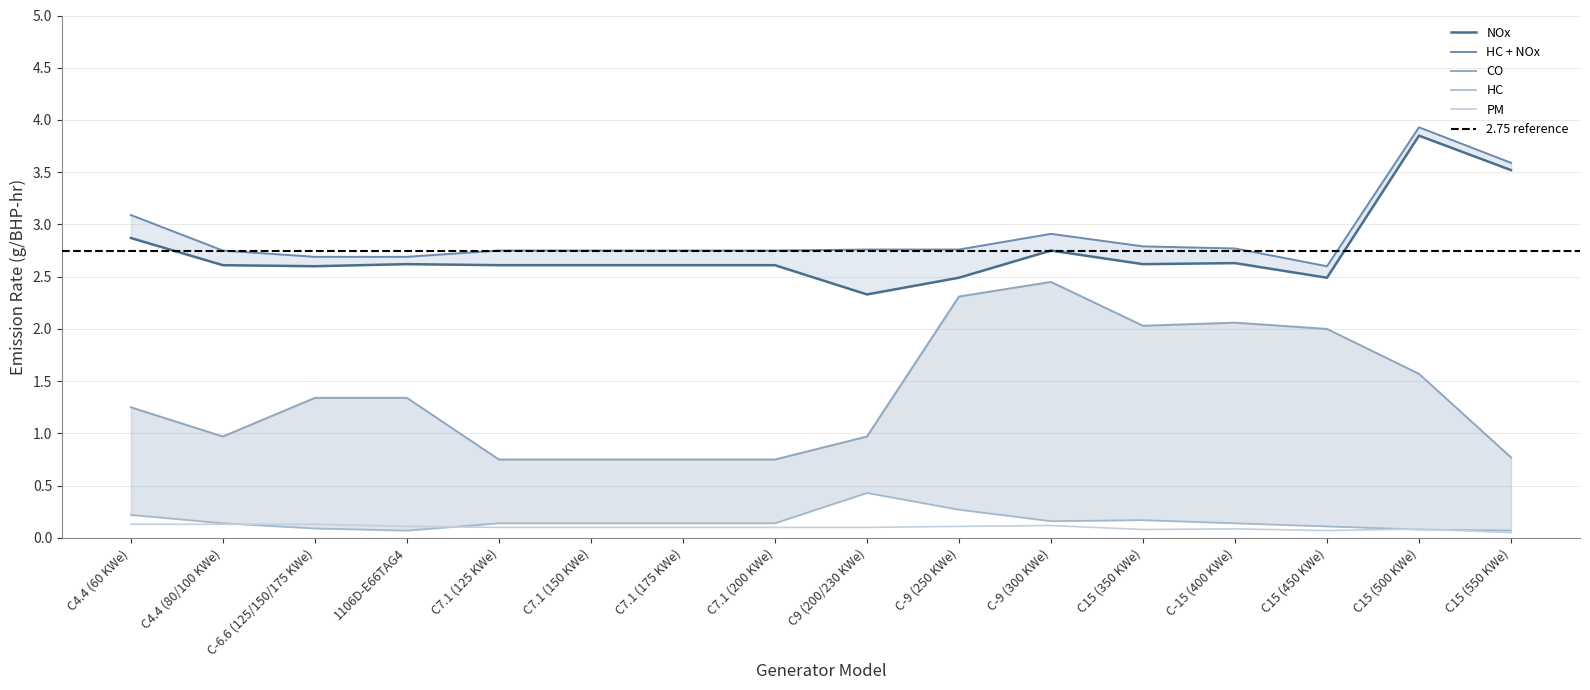

What position from the left is C4.4 (60 KWe)?

1